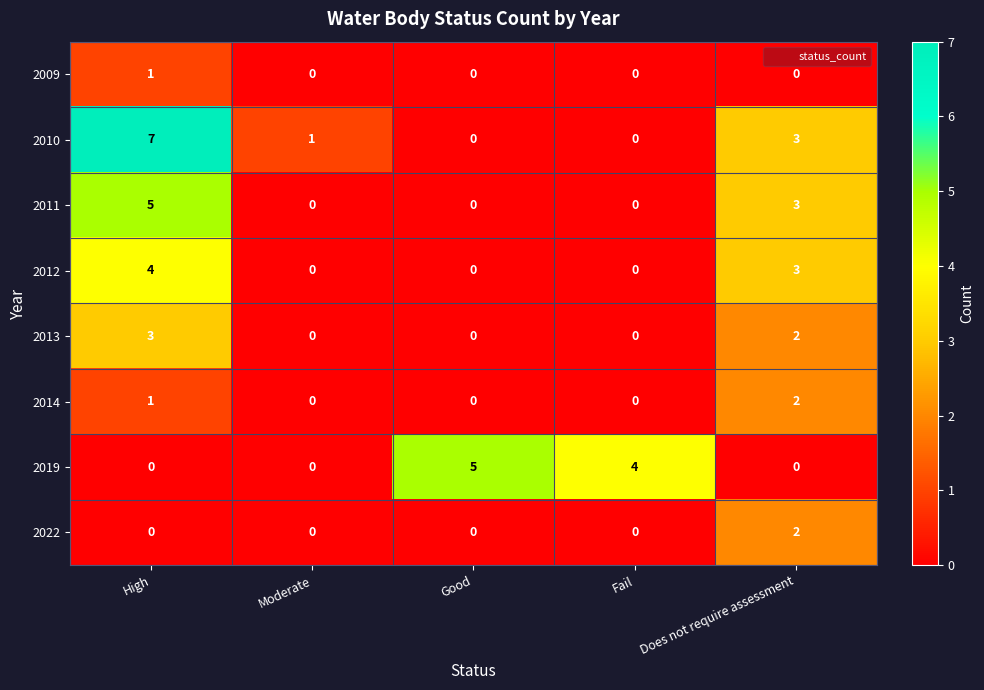

What is the highest value of the 2019 series?

5